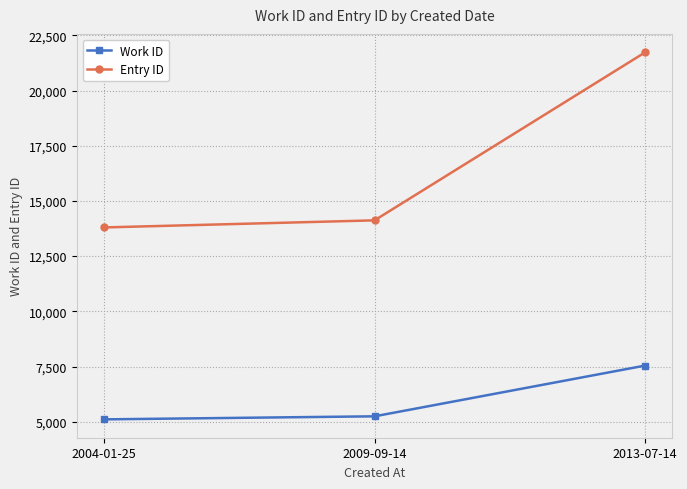

Reading left to right, what are all the values shown in this chart?

Work ID: 2004-01-25=5106	2009-09-14=5244	2013-07-14=7544
Entry ID: 2004-01-25=13800	2009-09-14=14121	2013-07-14=21736